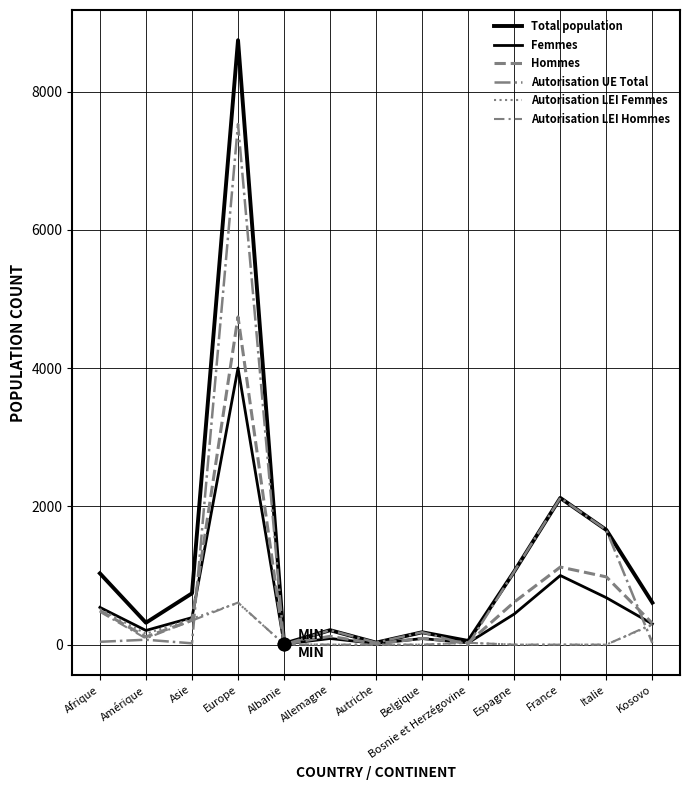

How many lines are shown in the chart?

6